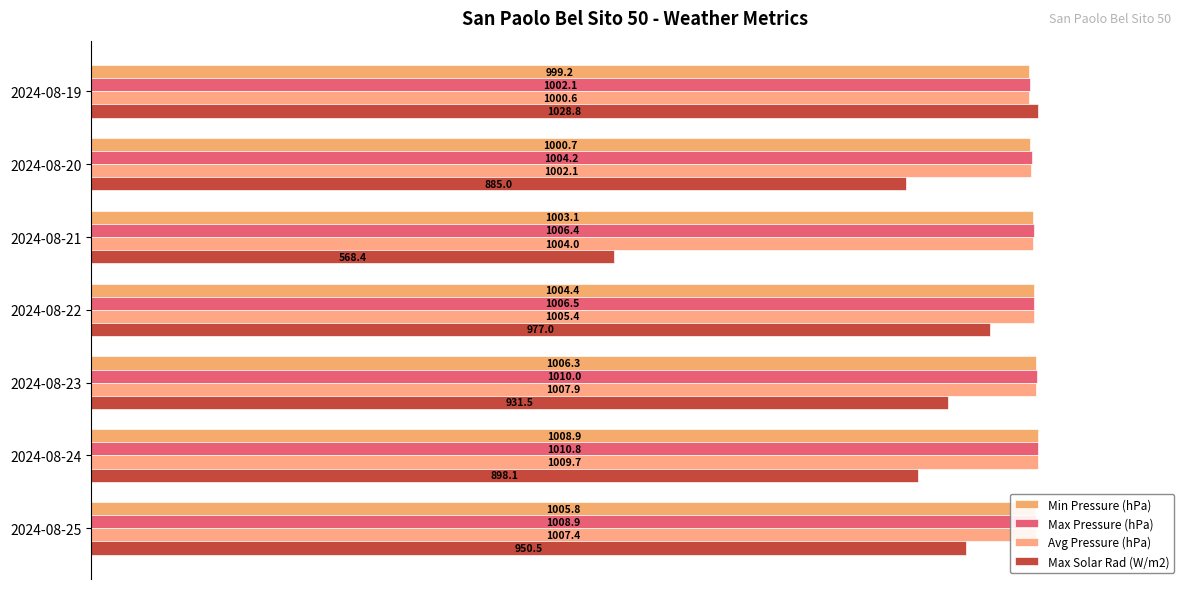

Which series has the largest range (max minus min)?

Max Solar Rad (W/m2)